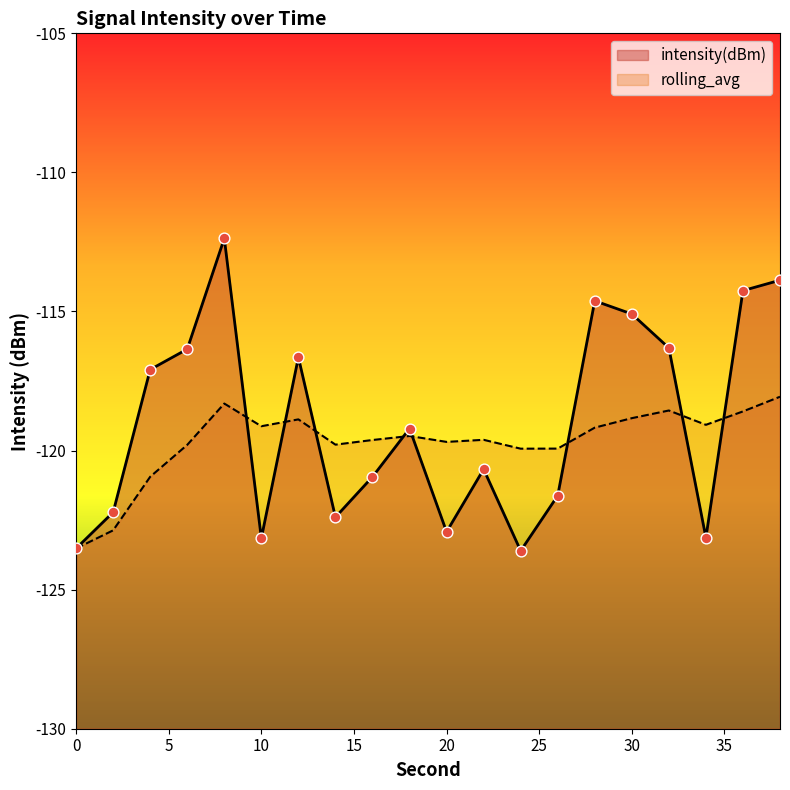

At how many categories does at least one series exceed -119?

9